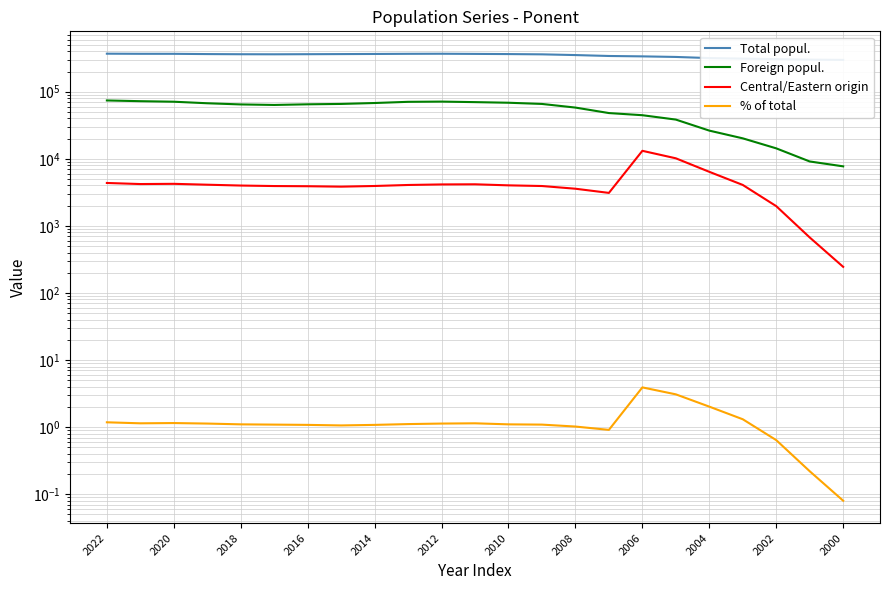

What is the difference between the Foreign popul. values at 2014 and 2020?

7604.0